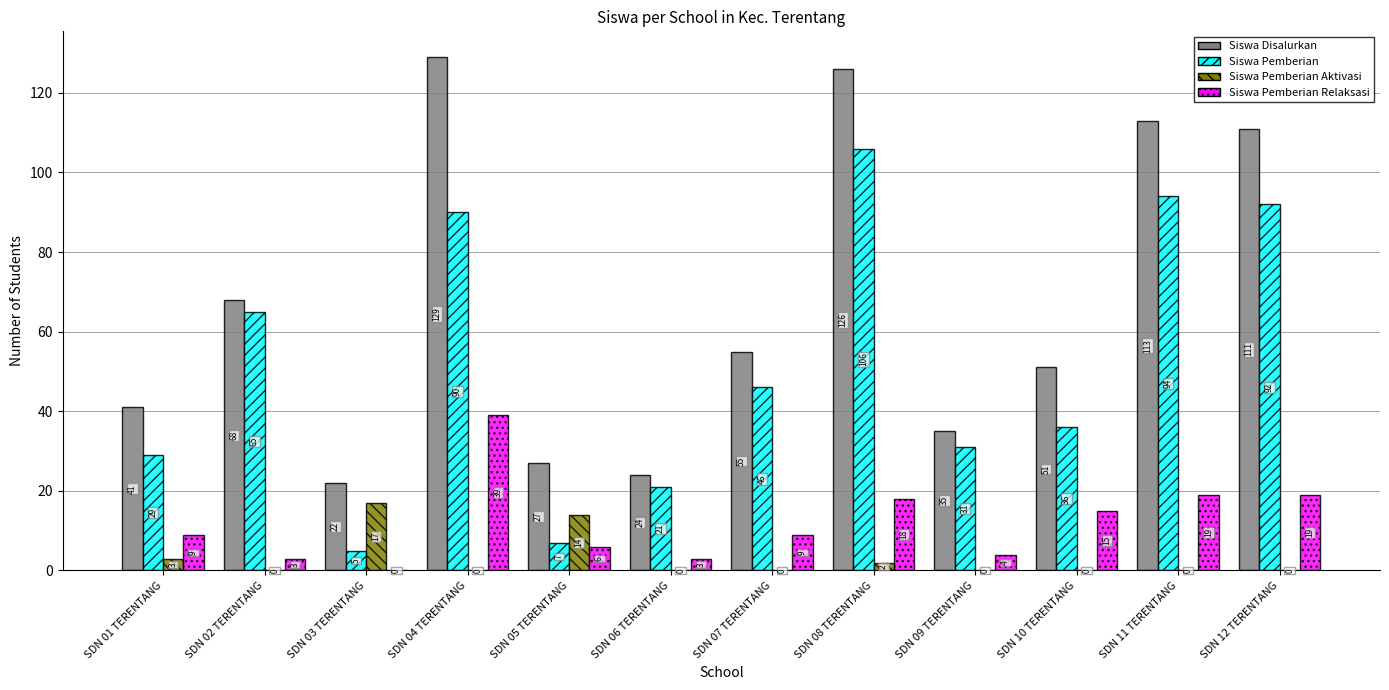

What is the sum of all Siswa Pemberian Relaksasi values?

144